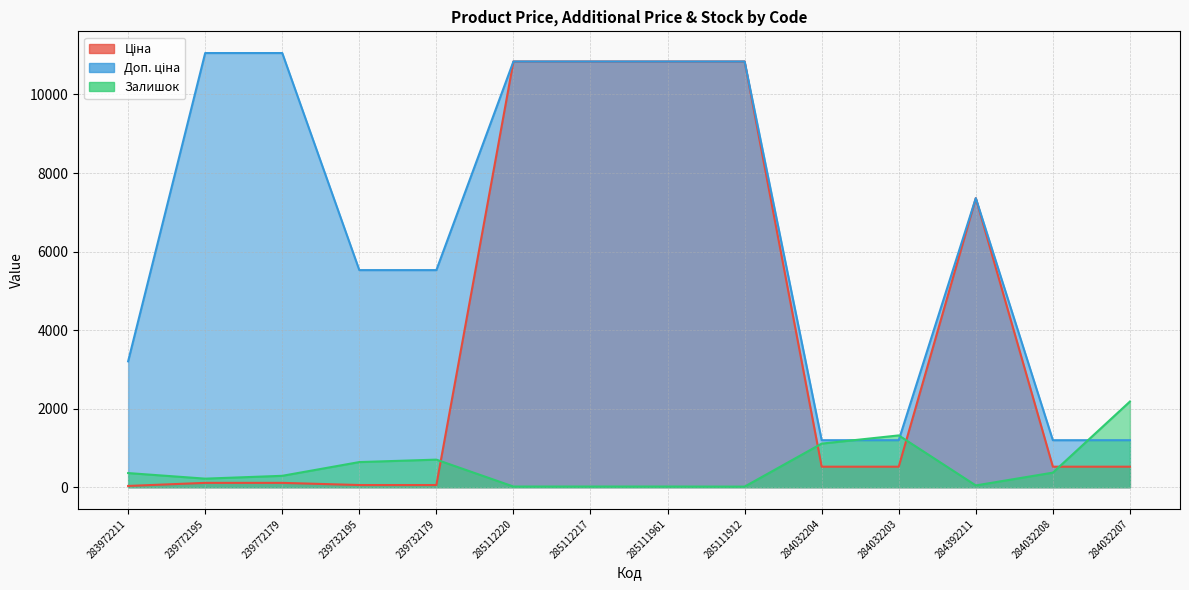

At which category is the sum across all series the highest?

285112220